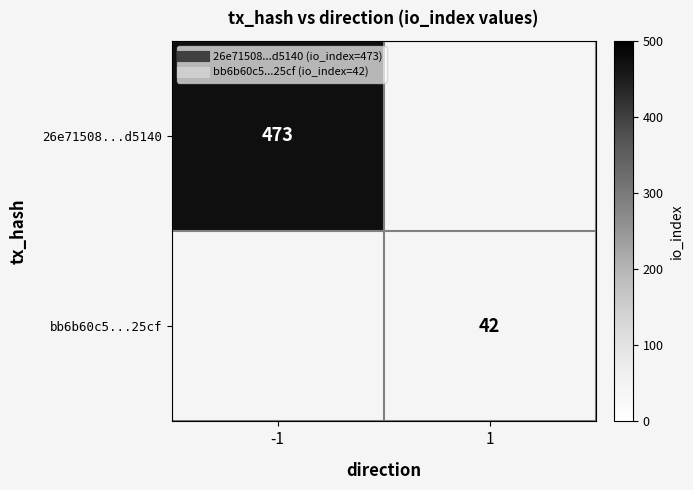

How many series are shown in this chart?

2